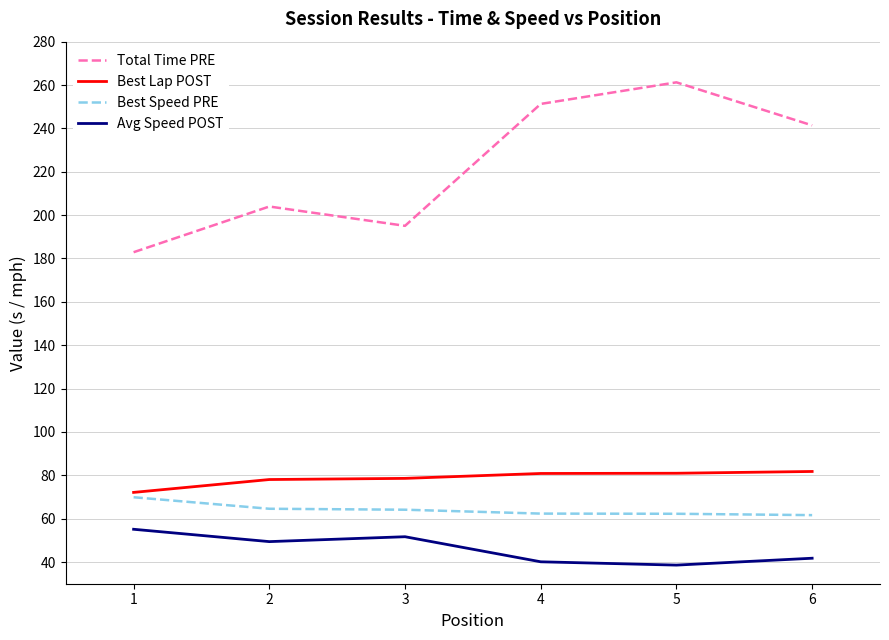

What is the difference between the maximum and minimum values in the Best Lap POST series?

9.7